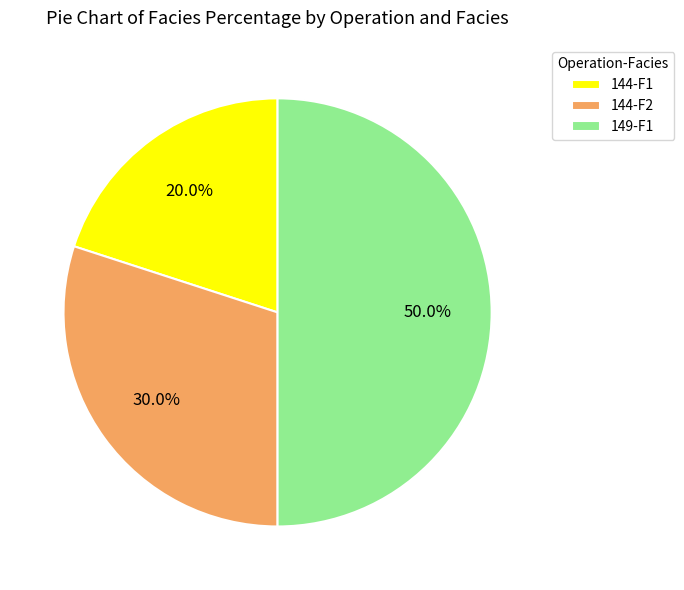

Does 144-F1 represent more than half of the total?

No